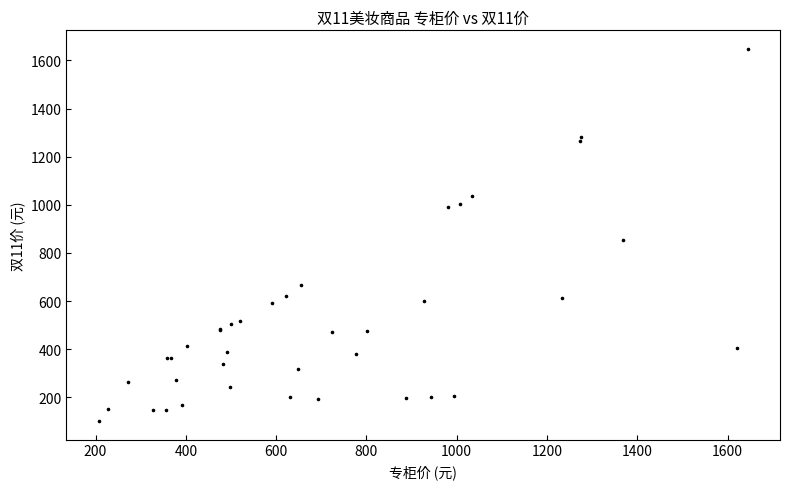

What Y value in the scatter plot is closest to 874?

853.1